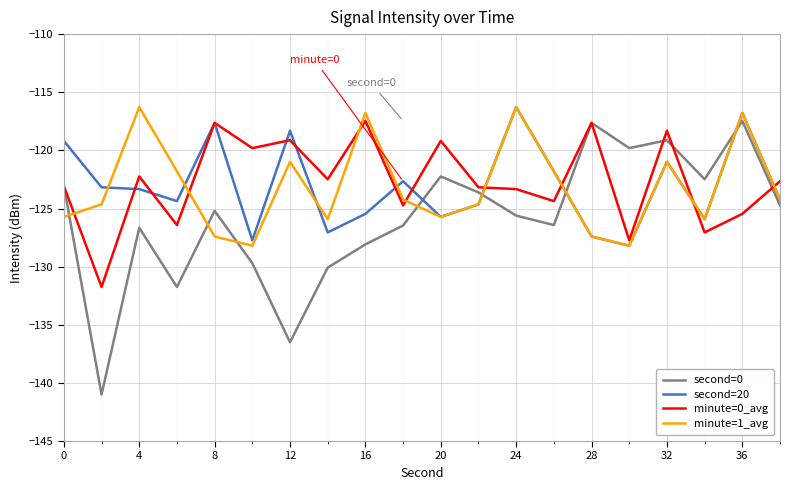

What is the lowest value of the minute=0_avg series?

-131.8